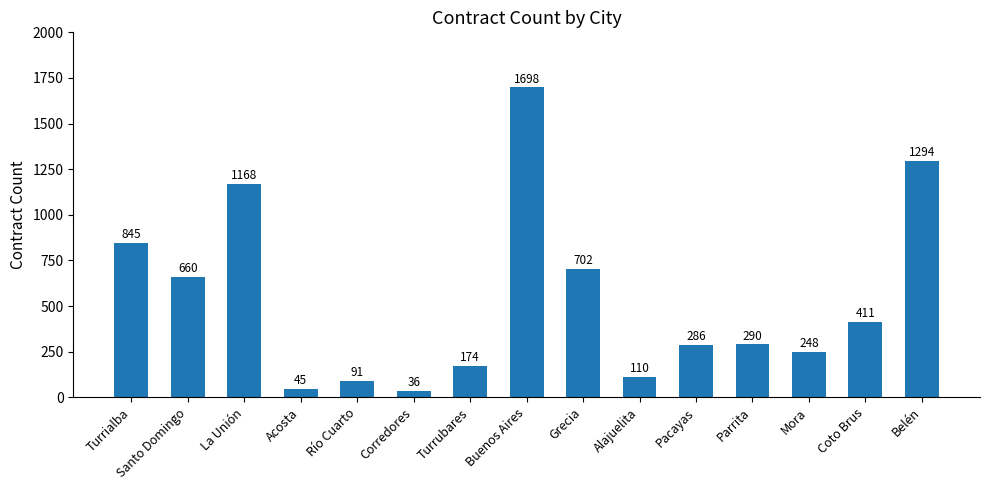

Reading left to right, list all the values displayed in this chart.

845	660	1168	45	91	36	174	1698	702	110	286	290	248	411	1294